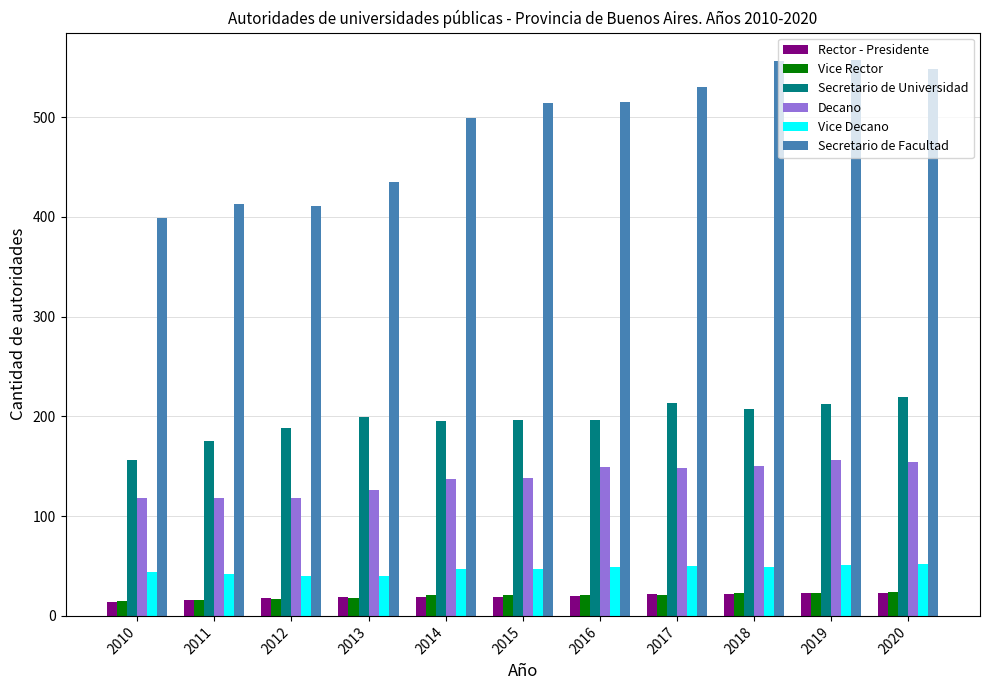

How many distinct data groups are displayed?

6